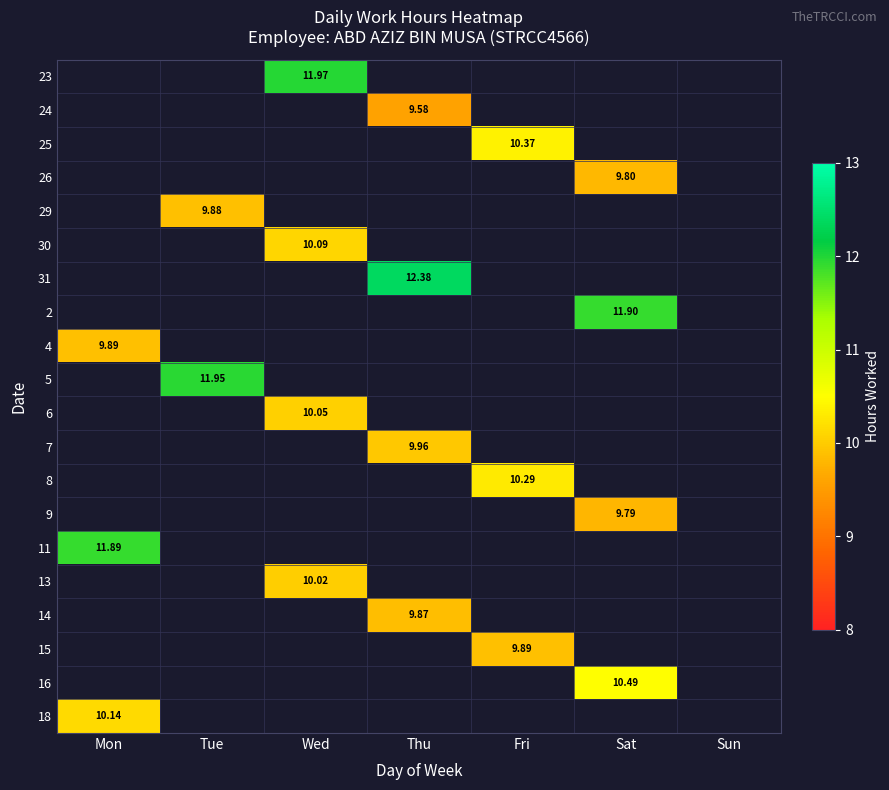

Where does the 24 series first go above 9?

Thu